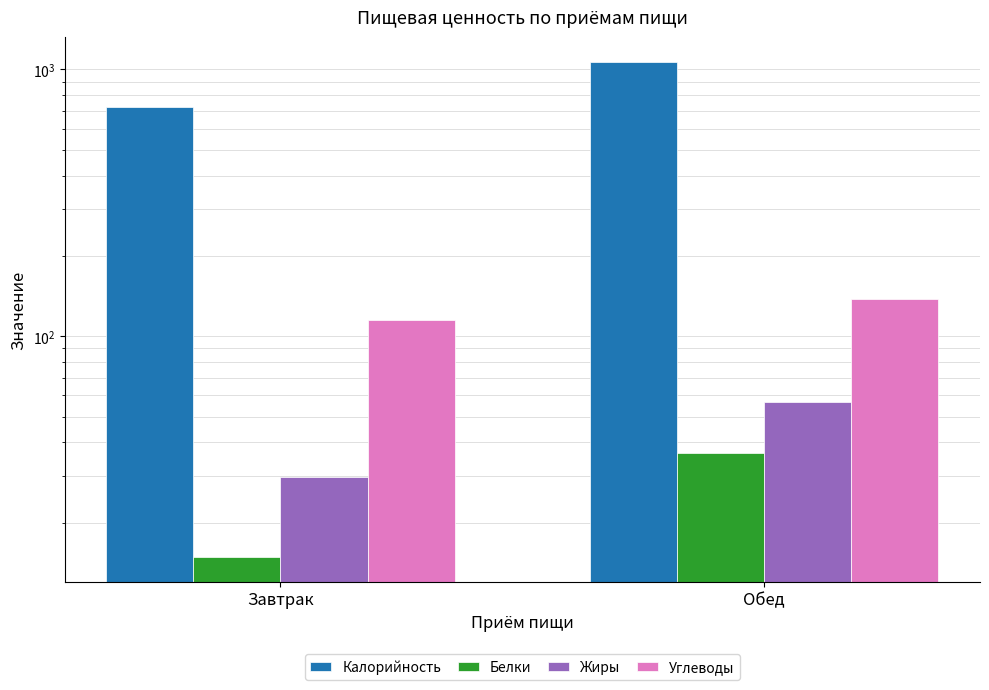

What is the lowest value of the Белки series?

14.8